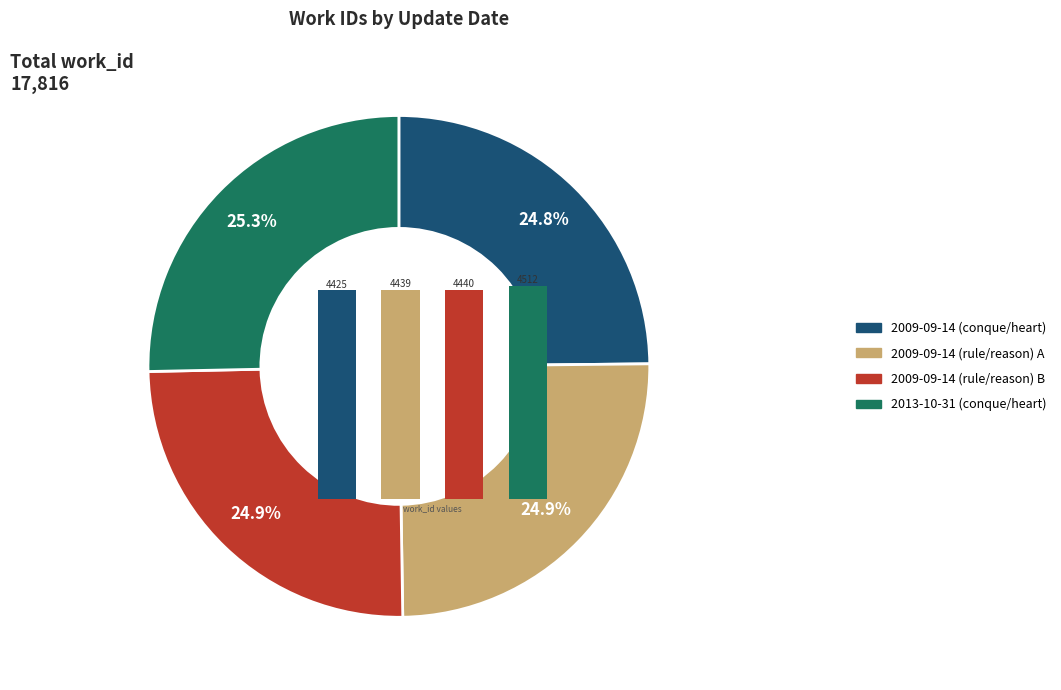

To the nearest percent, what percentage of the pie is 2013-10-31 (conque/heart)?

25%